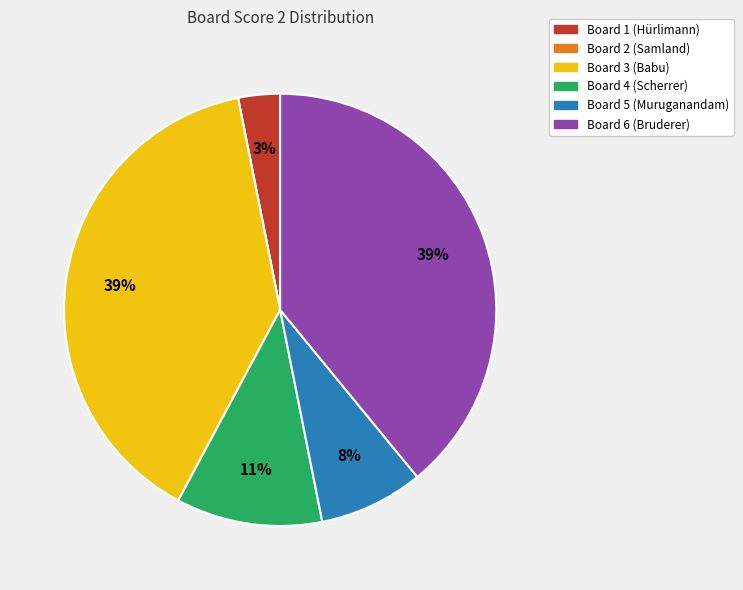

Combined, do Board 1 and Board 4 account for over 50%?

No